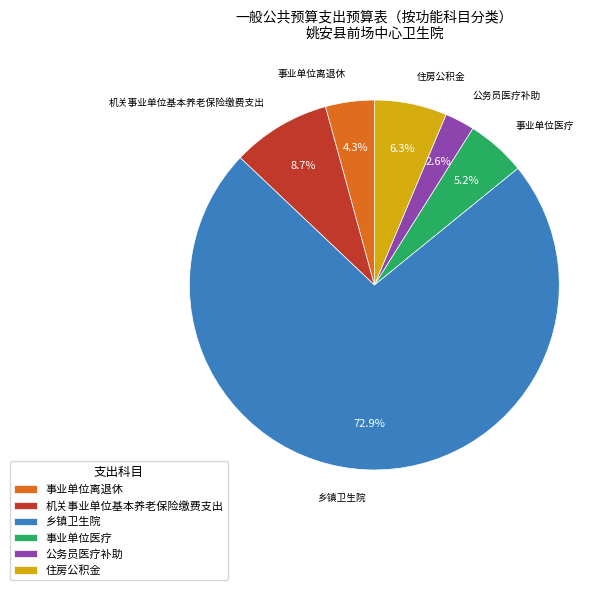

Between 乡镇卫生院 and 事业单位医疗, which is larger?

乡镇卫生院